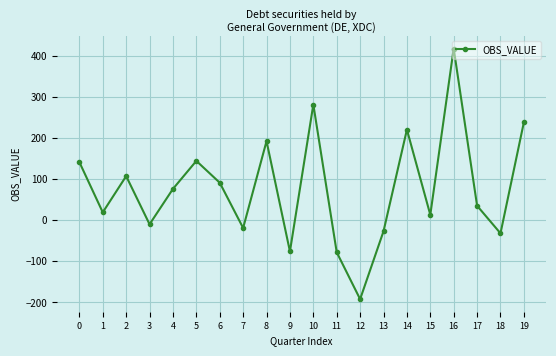

What is the minimum value shown in the chart?

-192